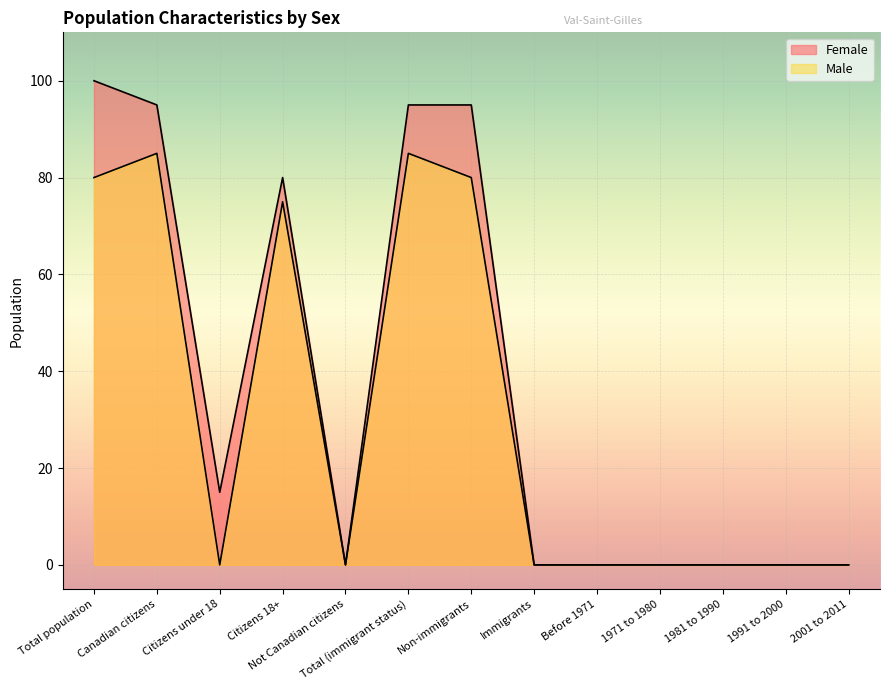

Which series has the largest range (max minus min)?

Female